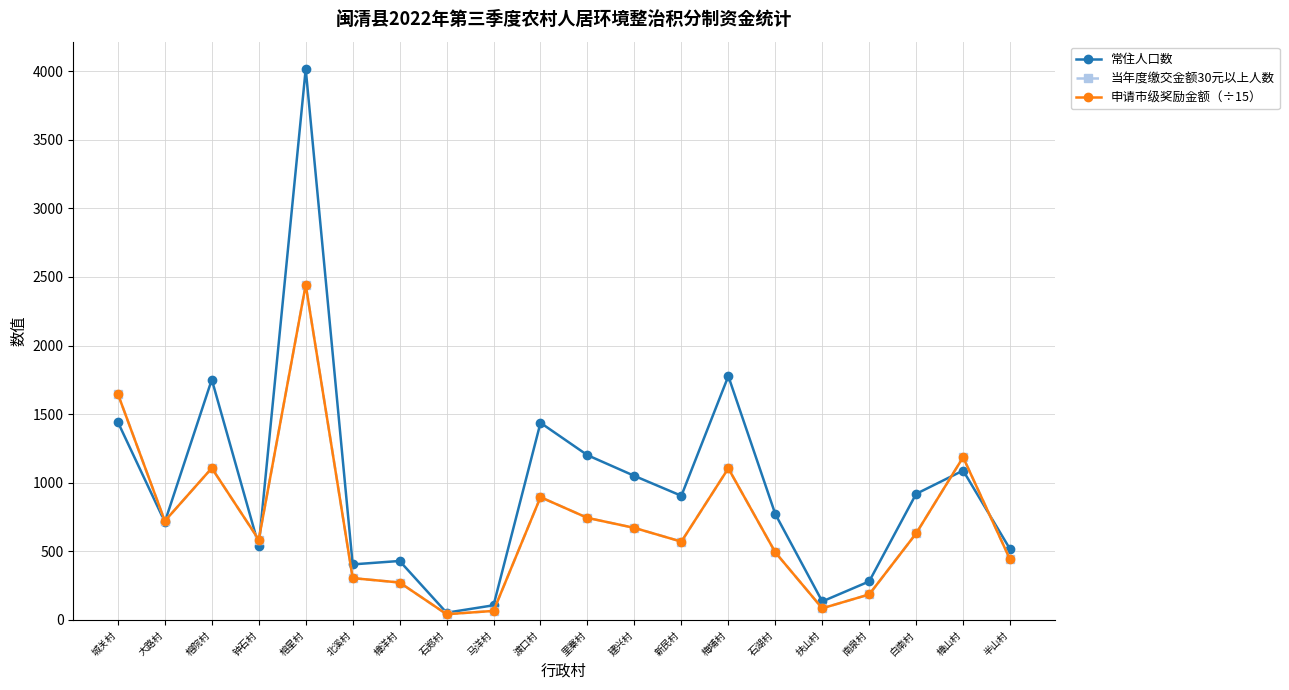

Is it true that 常住人口数 equals 94 at 石郑村?

False